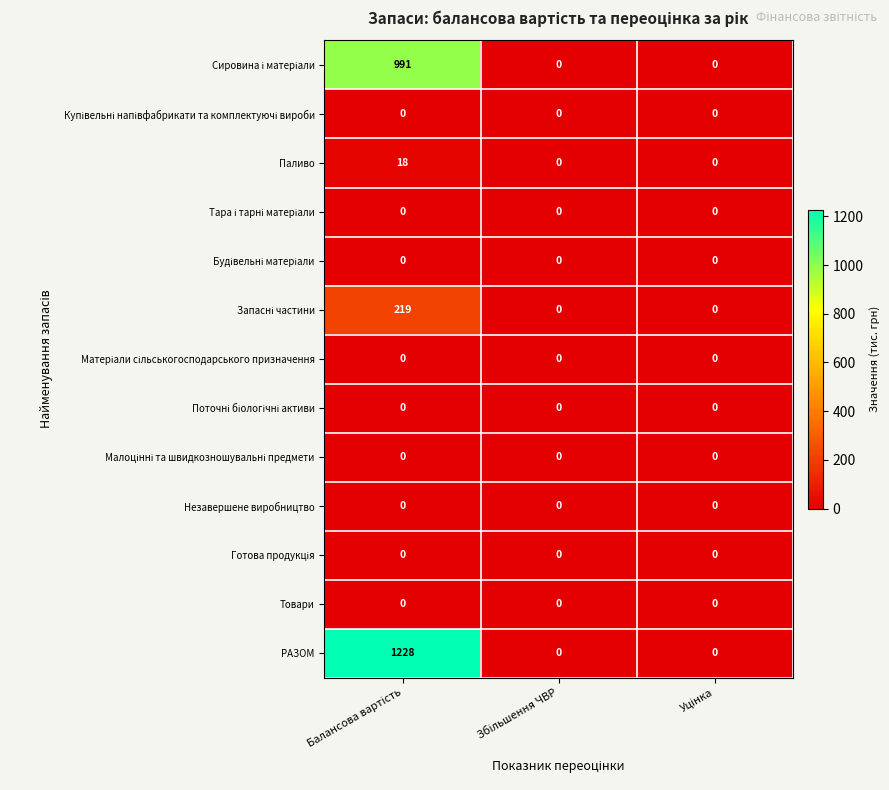

What is the greatest value displayed?

1228